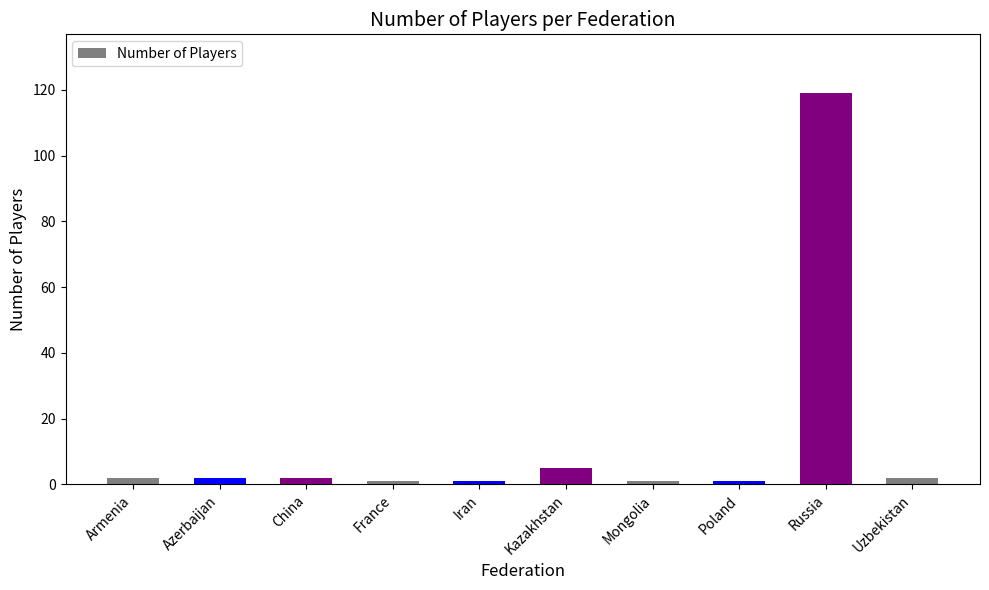

What is the change in value from Azerbaijan to Russia?

+117